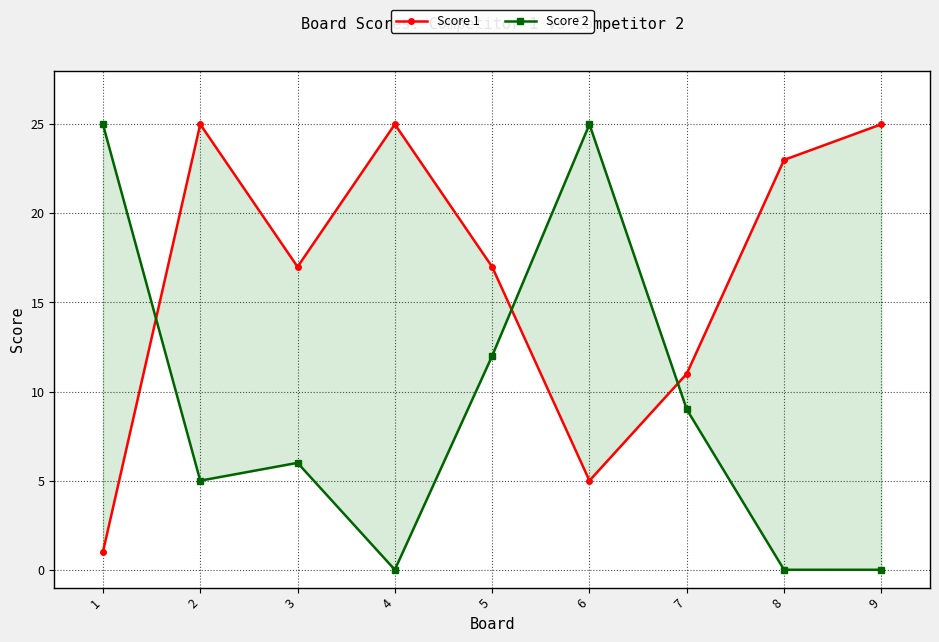

Reading right to left, transcribe all the data shown in this chart.

Score 1: 25	23	11	5	17	25	17	25	1
Score 2: 0	0	9	25	12	0	6	5	25